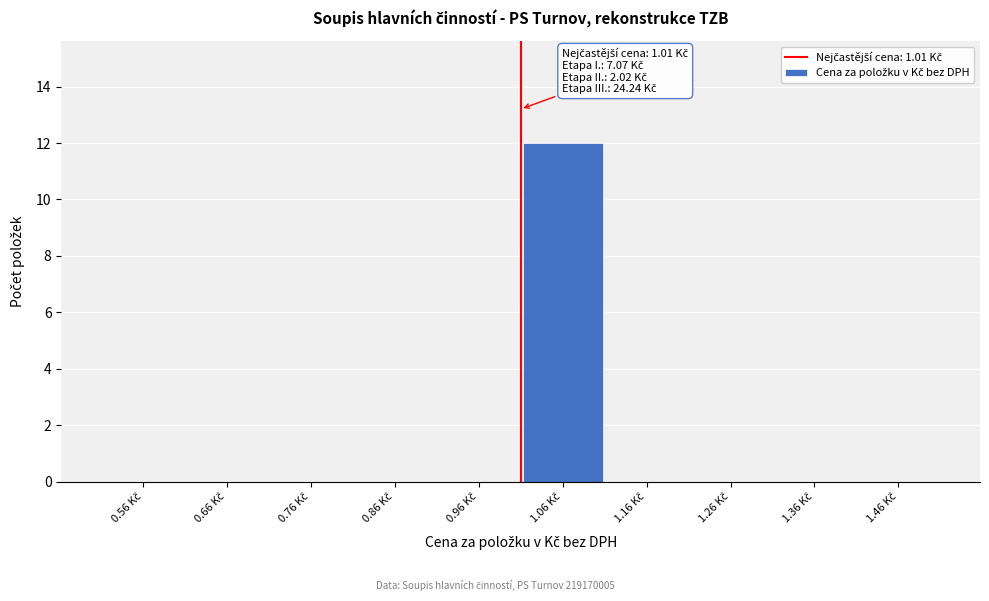

Which range on the x-axis has the tallest bar?

1.02 to 1.12